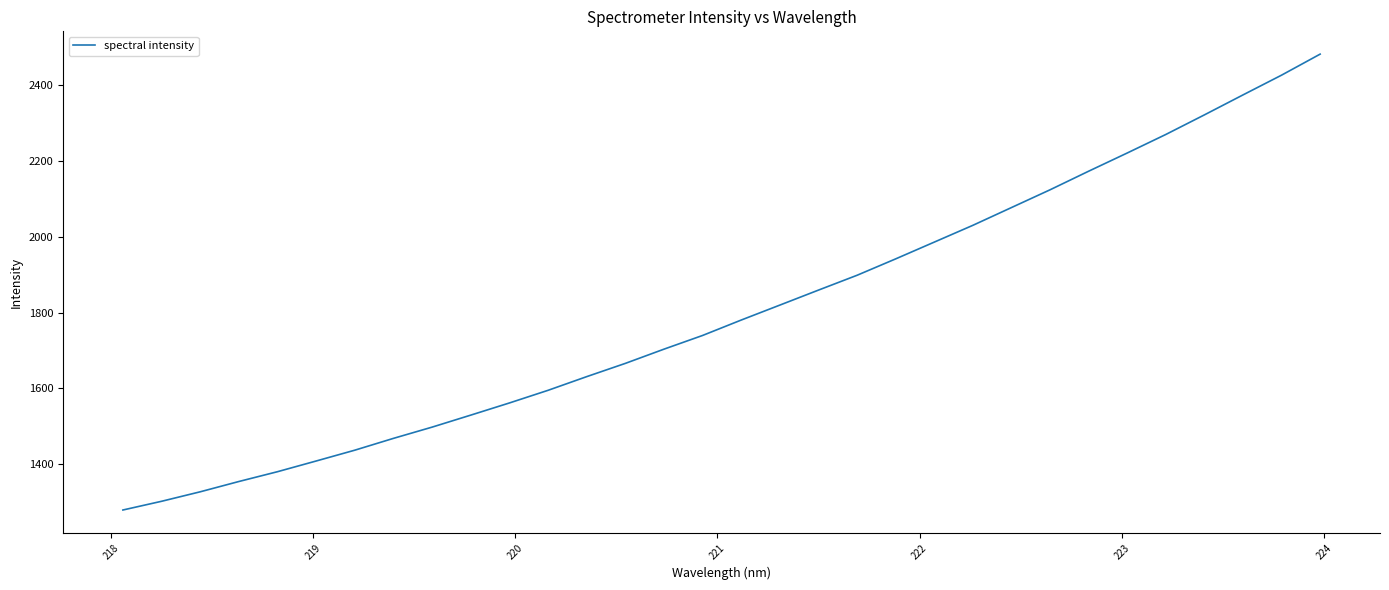

True or false: the data has more than 1 interior local peaks.

False